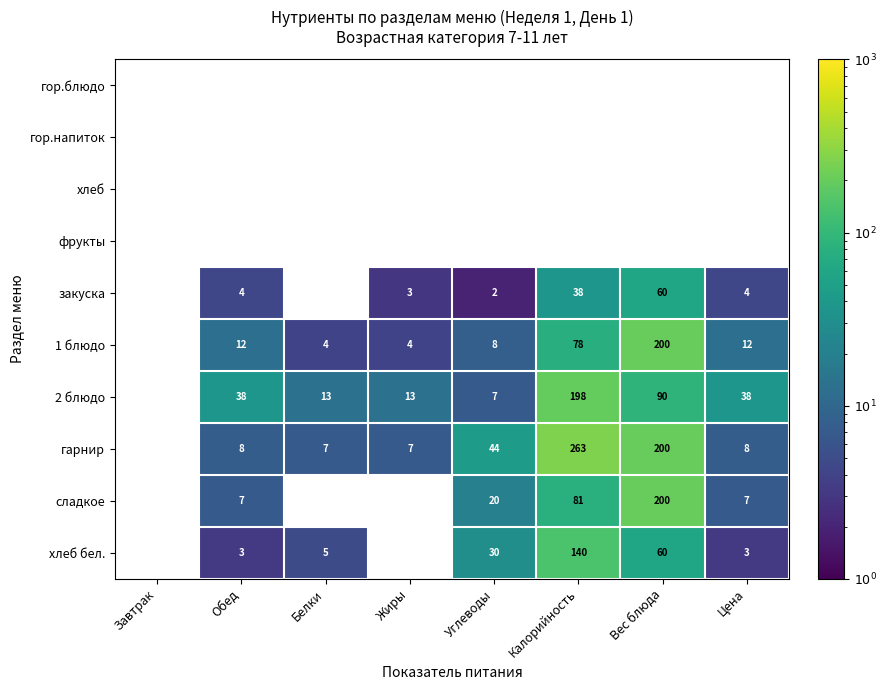

True or false: 2 блюдо has a value of 38 at Обед.

True